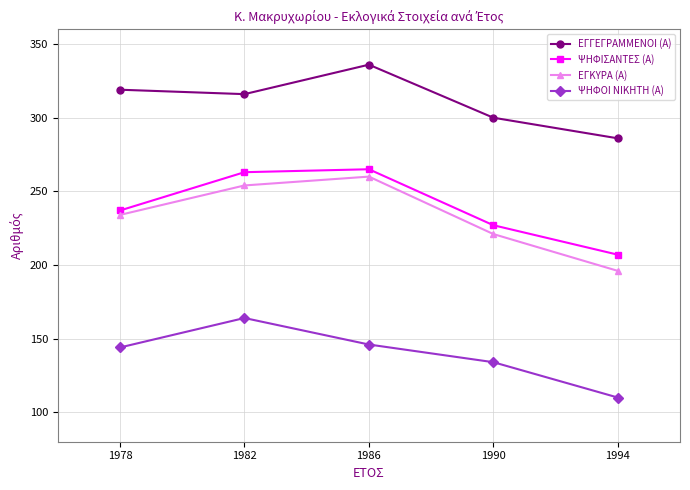

At which label does ΨΗΦΙΣΑΝΤΕΣ (Α) reach its minimum?

1994